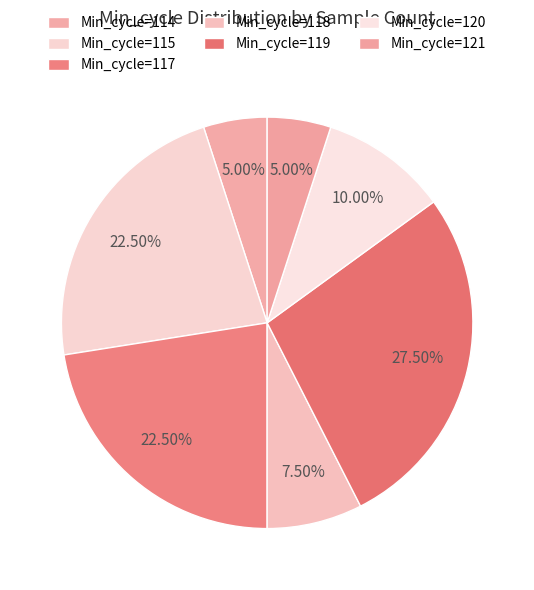

Is there a majority slice in this chart?

No